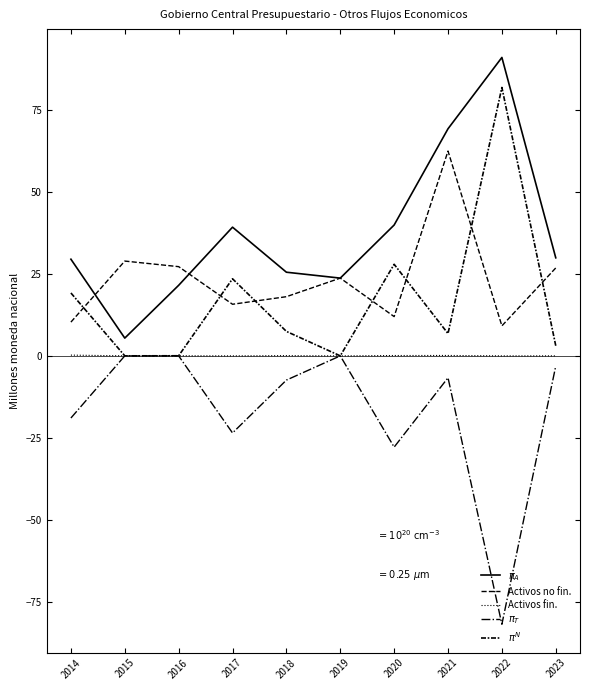

Is the value of Activos fin. at 2020 greater than the value of $\pi_{T}$ at 2019?

Yes